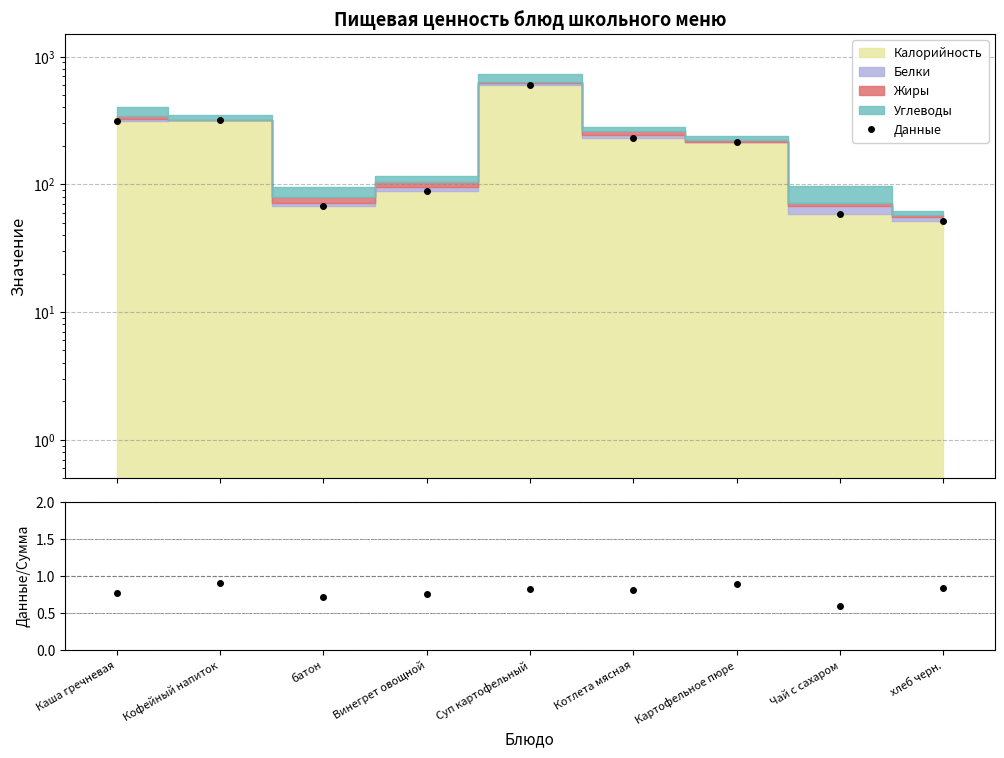

True or false: Данные / Сумма has a value of 0.7 at батон.

True